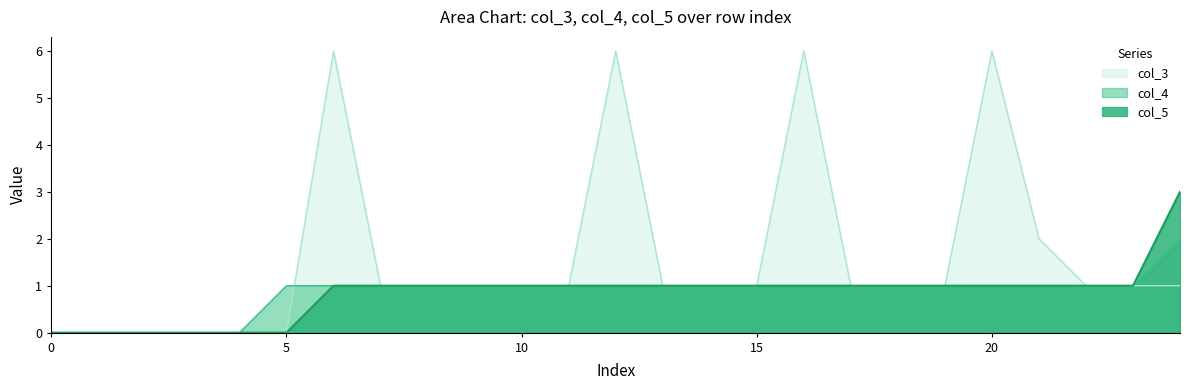

Read the col_5 value at 8.

1